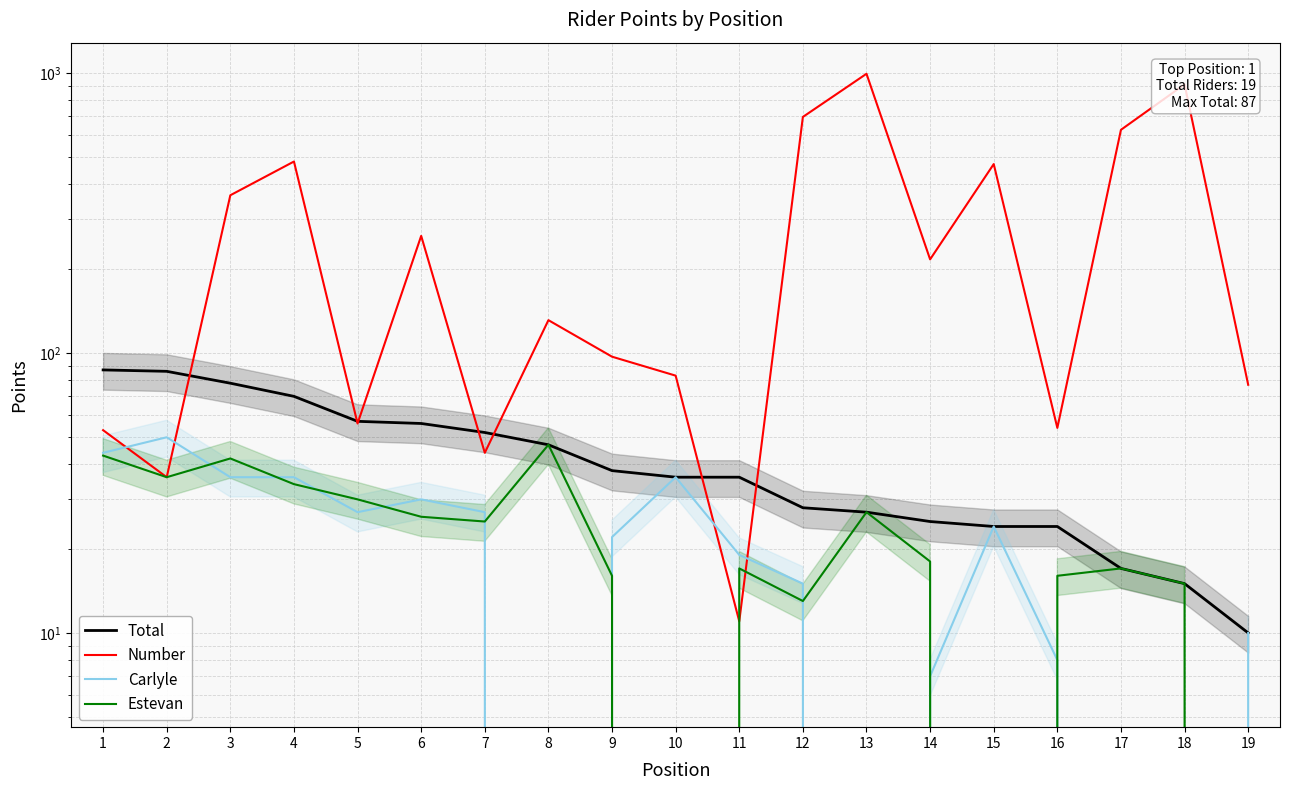

How many values in the Estevan series are below 18?

9